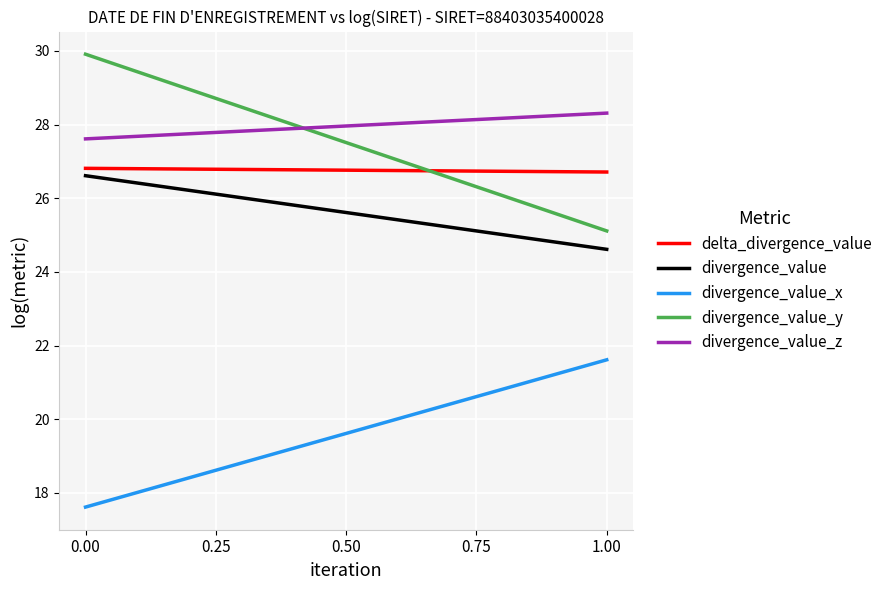

Which series has the largest total across all categories?

divergence_value_z